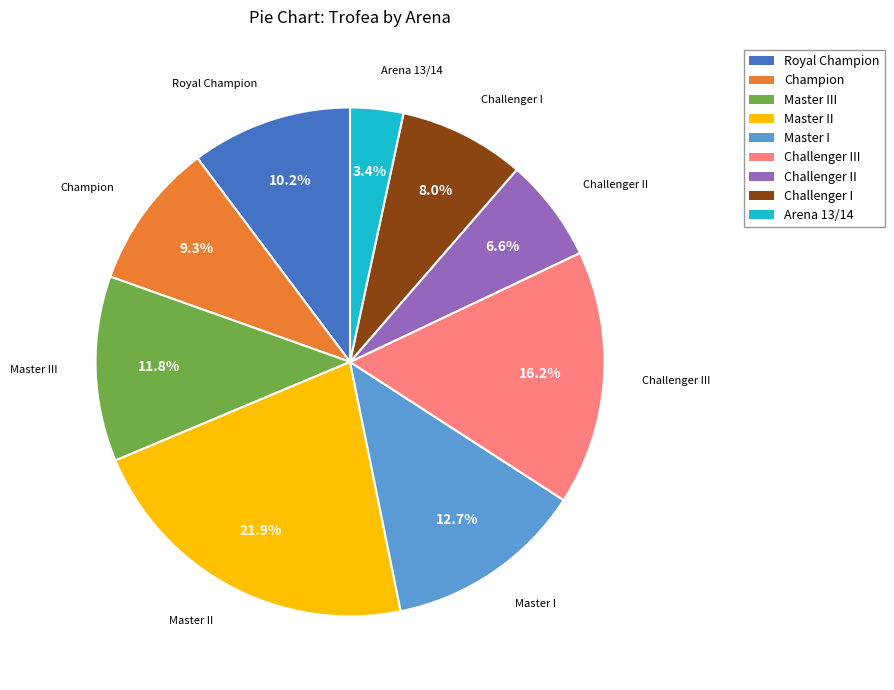

Approximately how many times larger is the value at Challenger III compared to Master I?

1.3